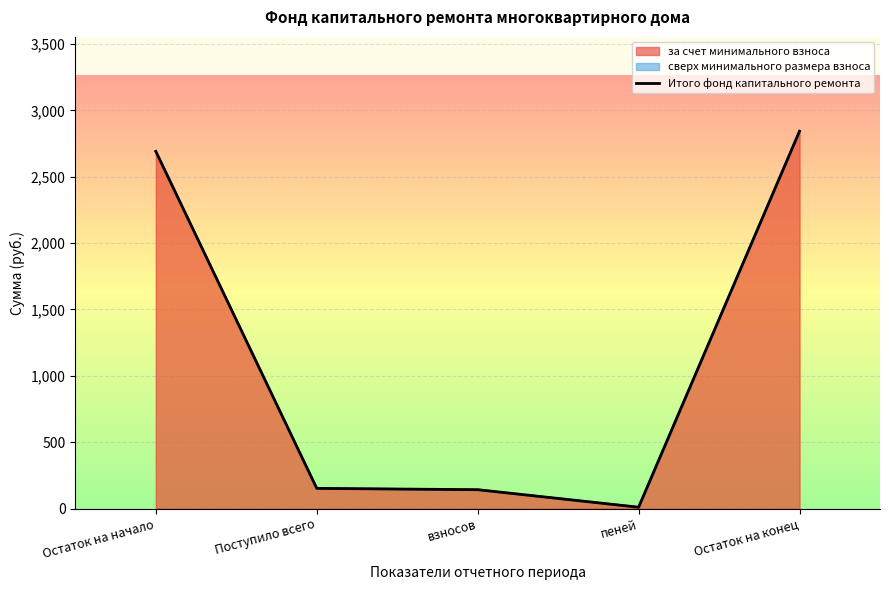

Count the number of values greater than 151.

3